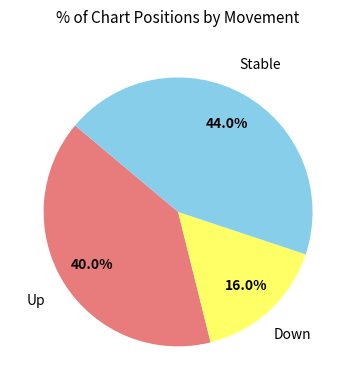

Is there any slice that represents more than half of the pie?

No